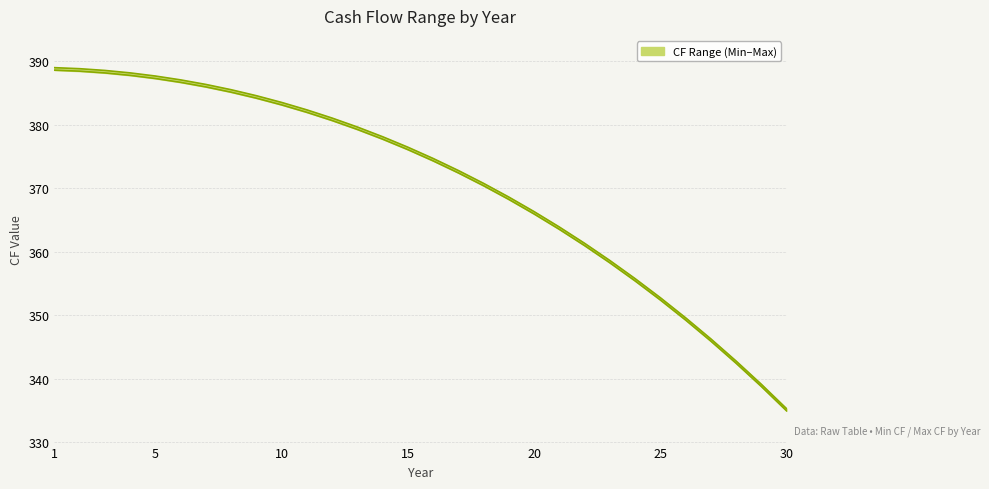

How many lines are shown in the chart?

2